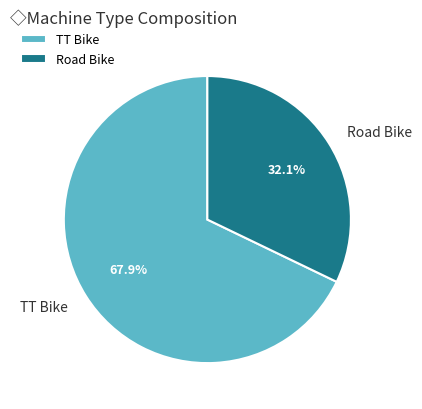

What is the ratio of the value at Road Bike to the value at TT Bike?

0.5